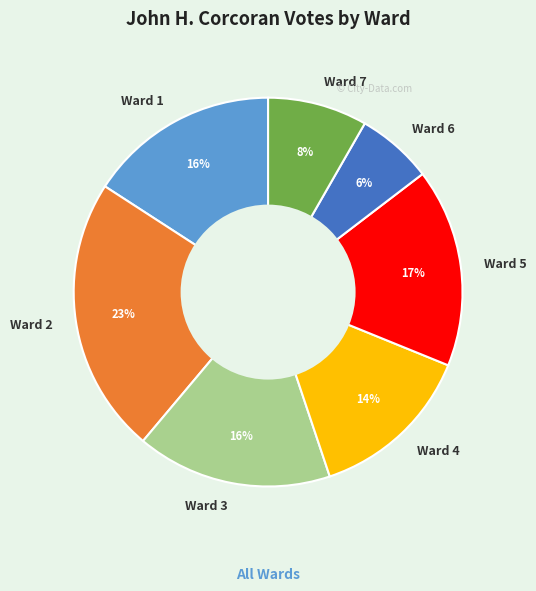

Which category has the biggest portion of the pie?

Ward 2